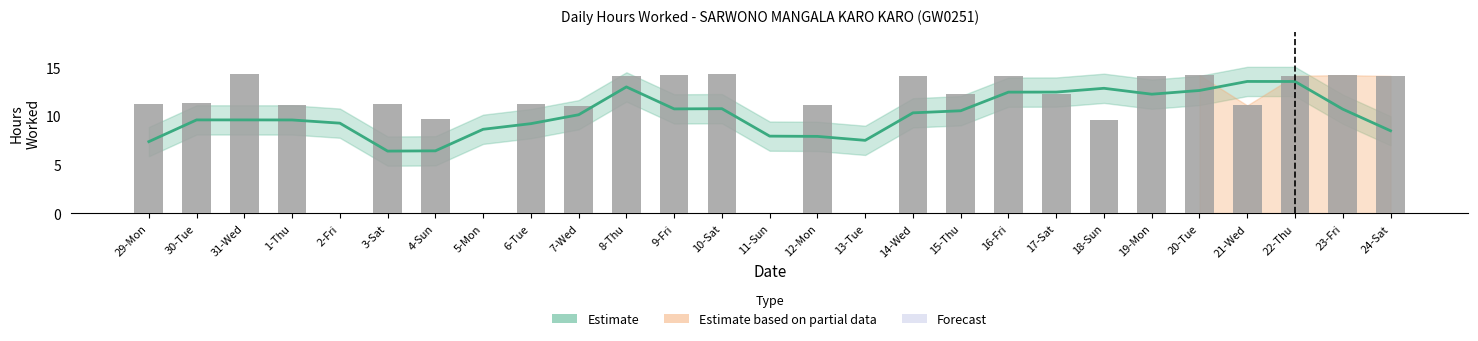

Which has a higher value, 10-Sat or 22-Thu?

10-Sat